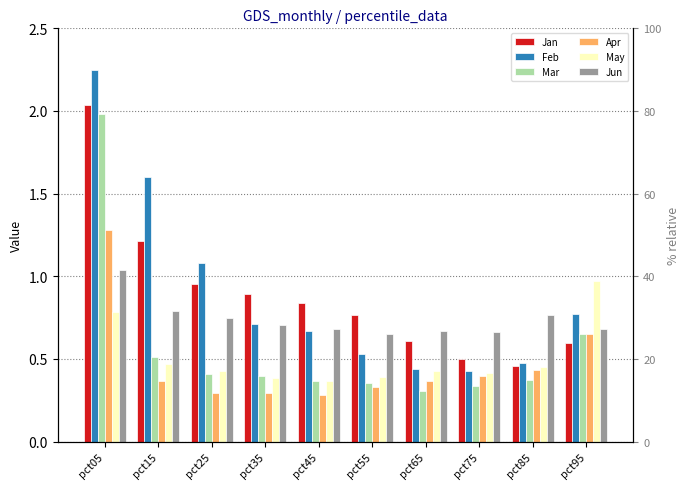

Between pct15 and pct45, which series saw the biggest shift?

Feb